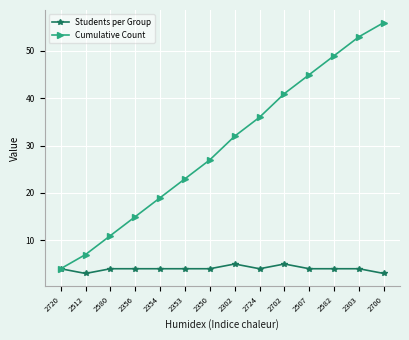

Reading left to right, transcribe all the data shown in this chart.

Students per Group: 2720=4	2512=3	2580=4	2356=4	2354=4	2353=4	2350=4	2302=5	2724=4	2702=5	2507=4	2582=4	2303=4	2700=3
Cumulative Count: 2720=4	2512=7	2580=11	2356=15	2354=19	2353=23	2350=27	2302=32	2724=36	2702=41	2507=45	2582=49	2303=53	2700=56